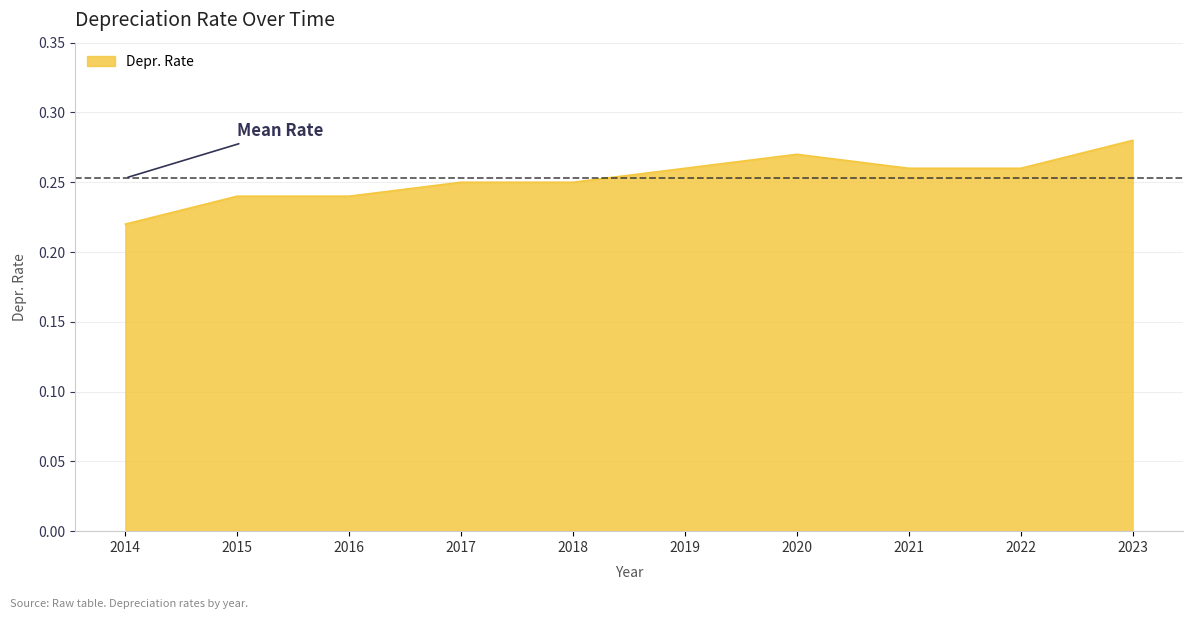

Which label corresponds to the largest value in the chart?

2023